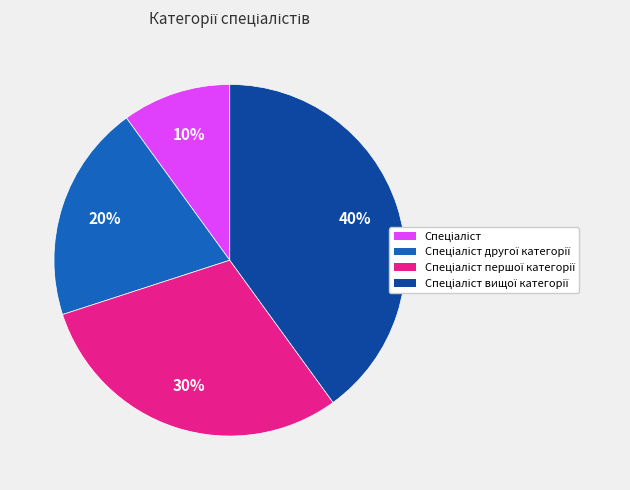

To the nearest percent, what is the difference between the largest and smallest slice percentages?

30%